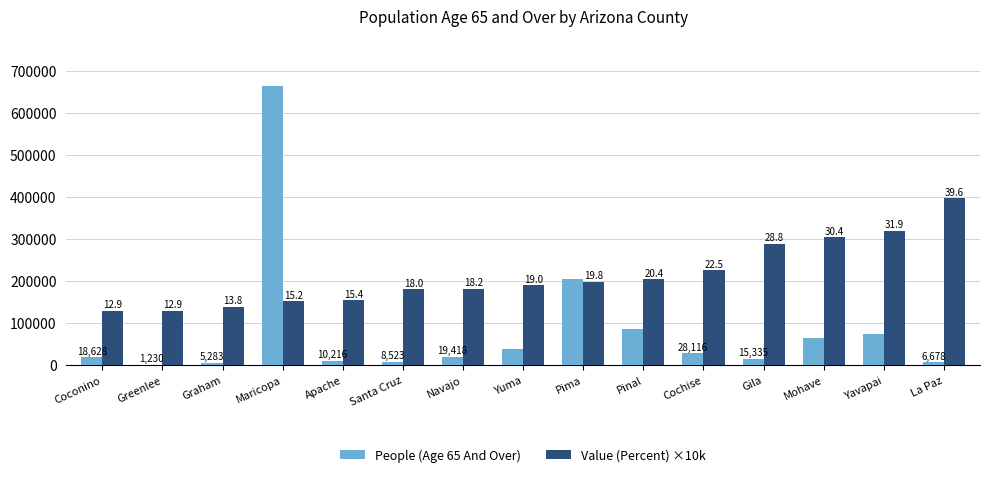

How many groups of bars are there?

15